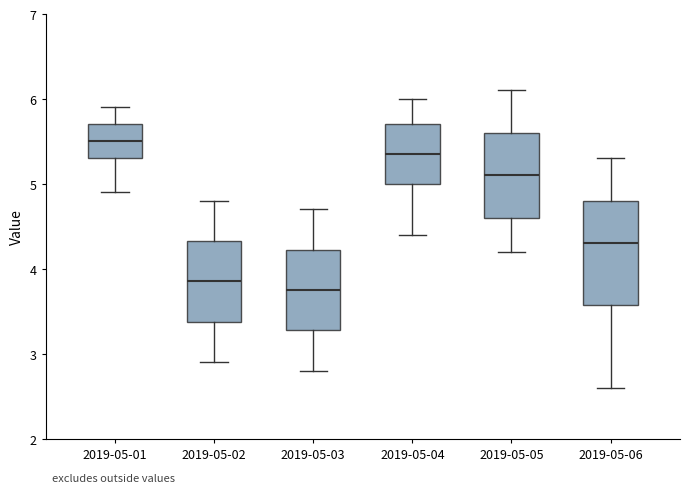

Where does the lower whisker of the box for 2019-05-01 end on the y-axis? The values are not printed on the chart, so give them approximately, as read against the axis.

4.9